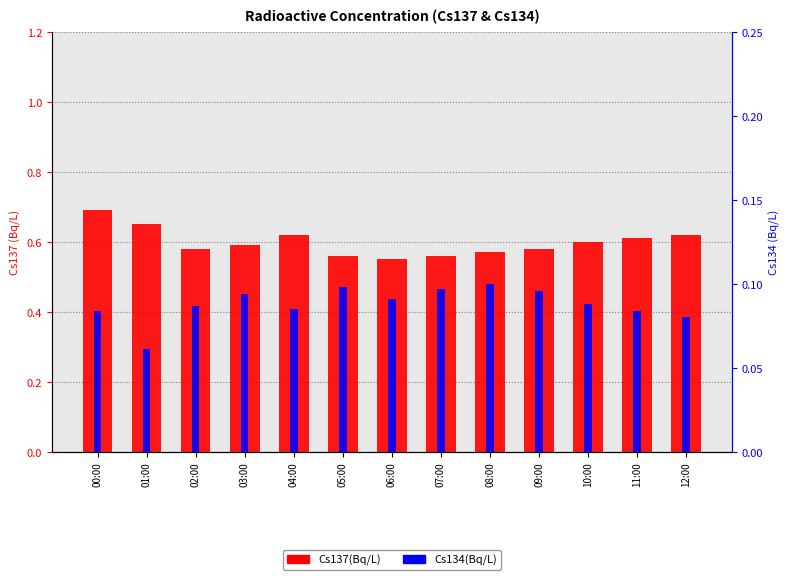

What is the minimum value shown in the chart?

0.1